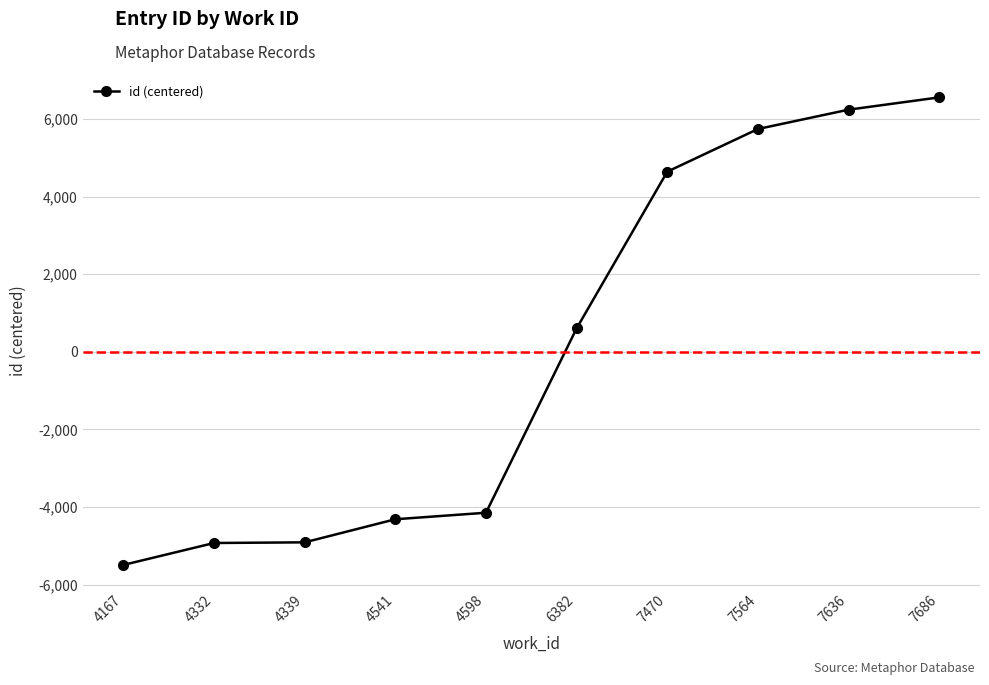

True or false: the data shows -4314.9 at 4541.

True